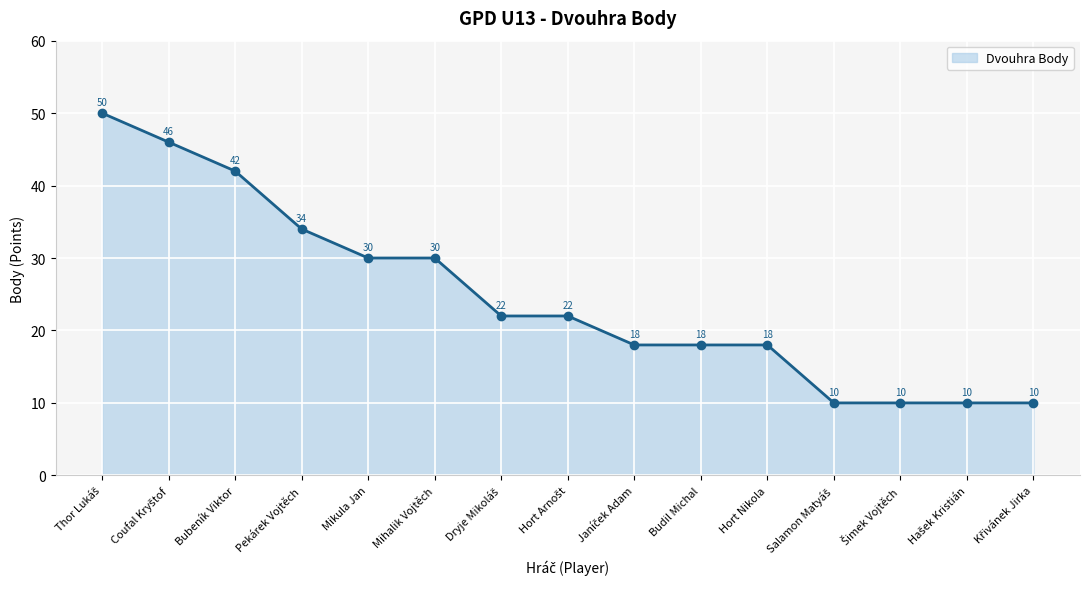

What is the approximate value at Mikula Jan, to the nearest 10?

30